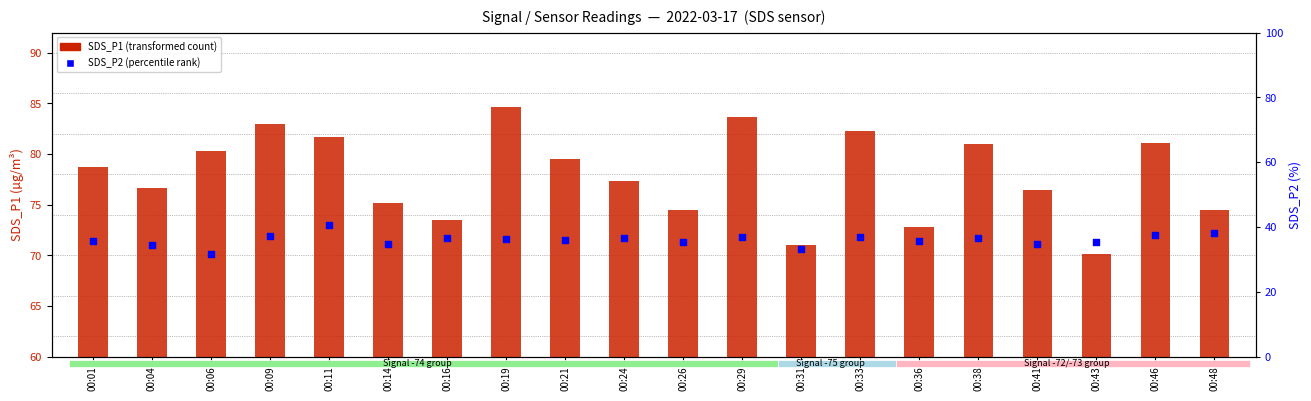

Which series has the widest spread of Y values?

SDS_P1 (transformed count)